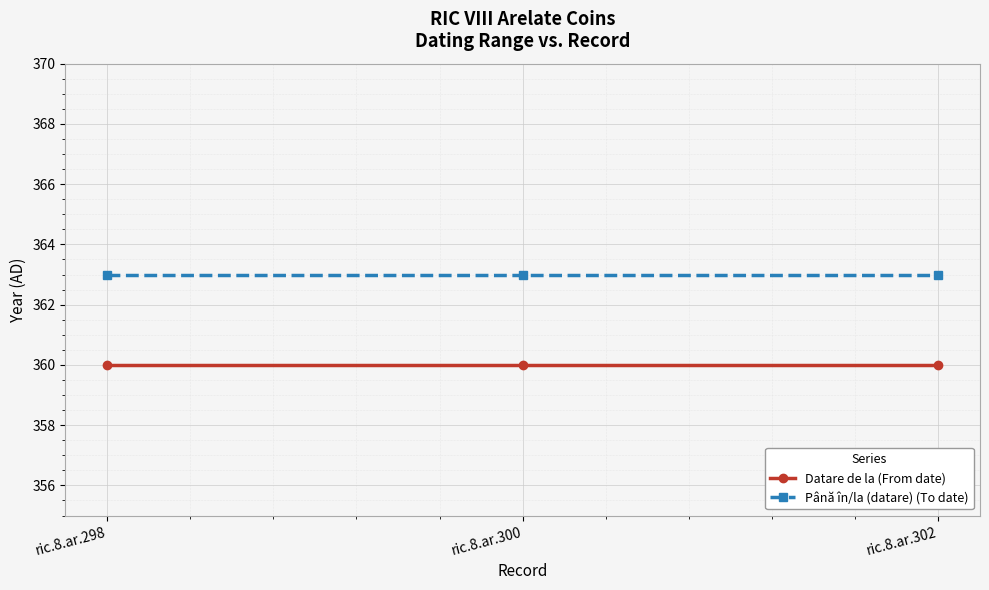

Rank the series at ric.8.ar.302 from highest to lowest value.

Până în/la (datare) (To date), Datare de la (From date)